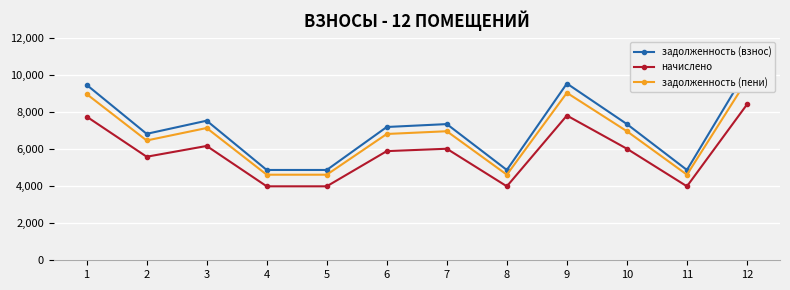

Which series has the largest range (max minus min)?

задолженность (взнос)